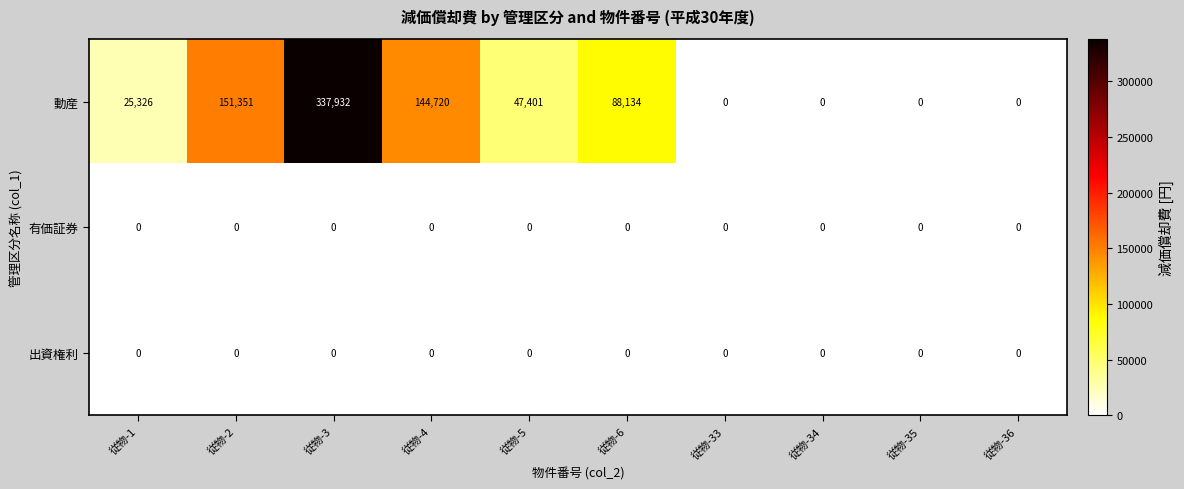

How many categories are shown in the chart?

10